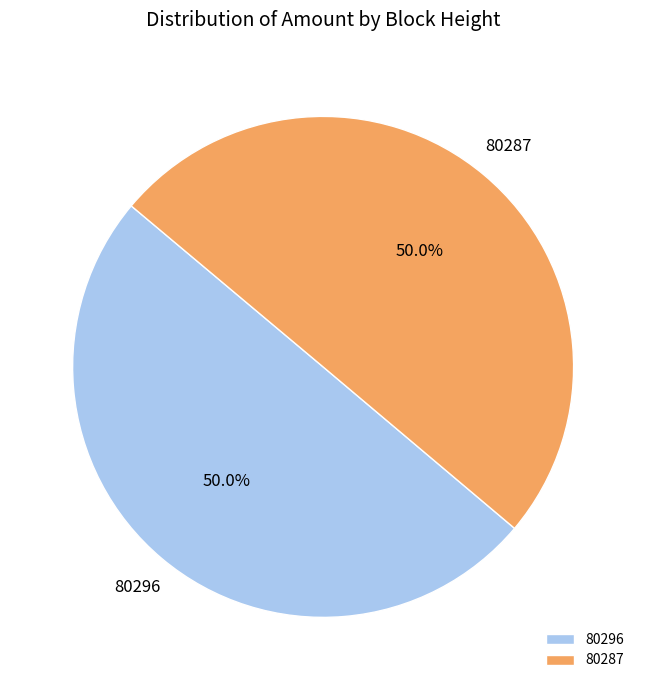

What portion of the pie excludes 80287?

50.0%